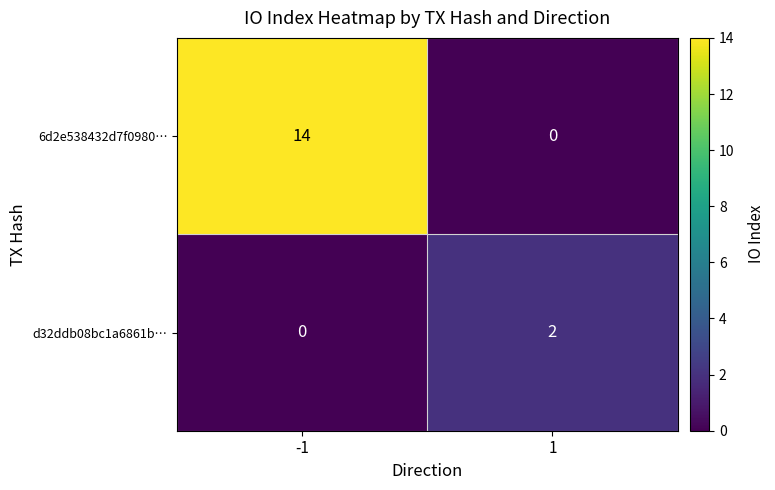

The value of 6d2e538432d7f0980… at -1 is 14. True or false?

True